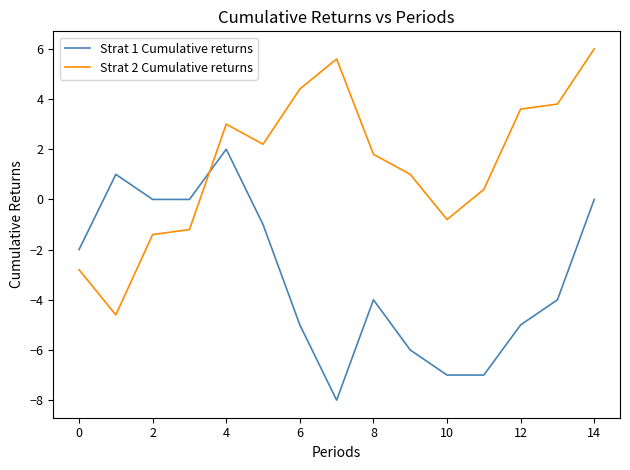

What is the average value of the Strat 2 Cumulative returns series?

1.4